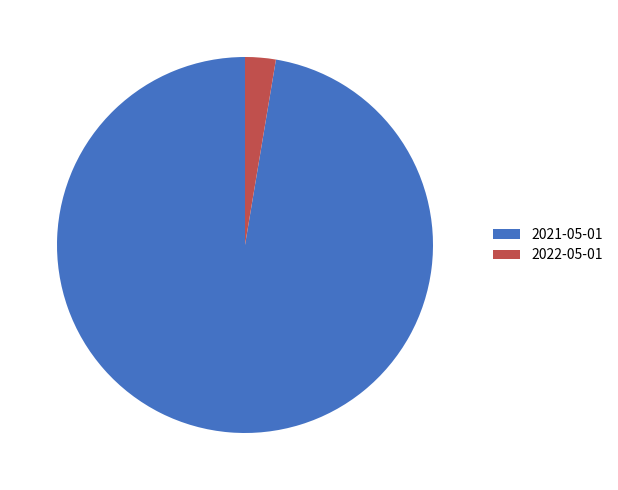

Is the sum of 2021-05-01 and 2022-05-01 greater than half?

Yes